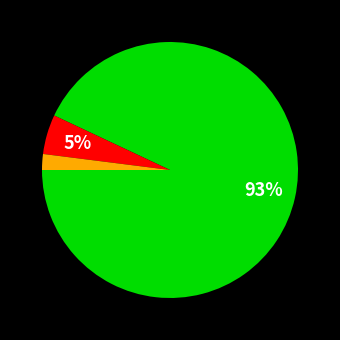

Is there any slice that represents more than half of the pie?

Yes